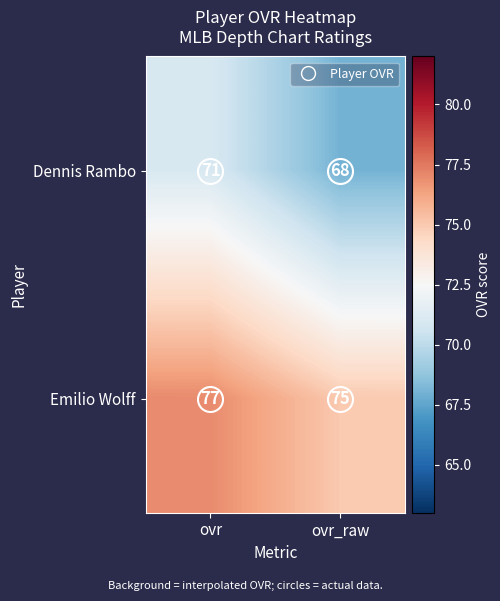

Rank the series by their maximum value, from highest to lowest.

Emilio Wolff, Dennis Rambo